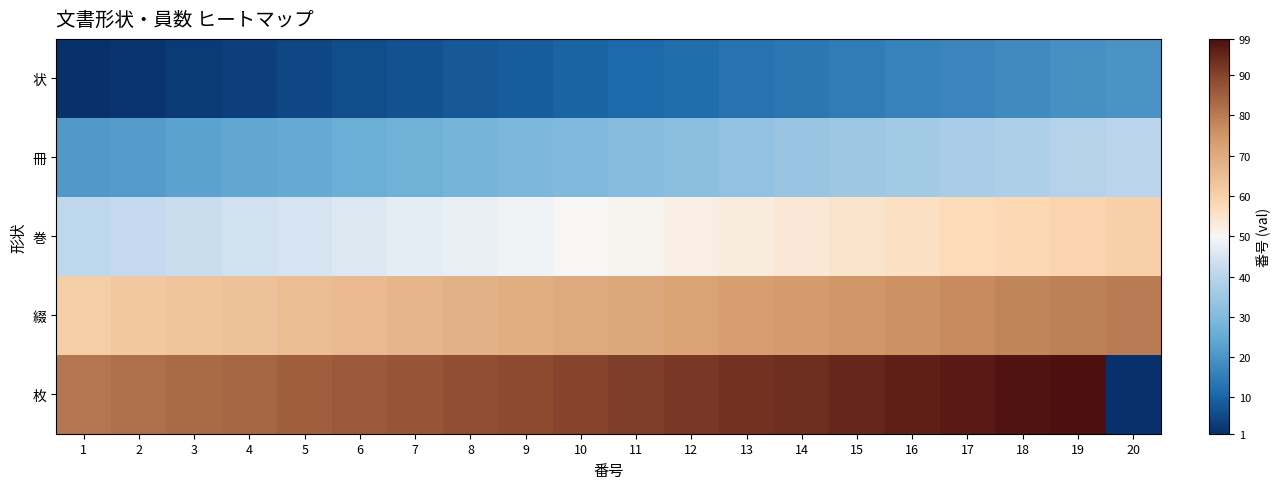

Reading left to right, extract all data points from this chart.

状: 1=1	2=2	3=3	4=4	5=5	6=6	7=7	8=8	9=9	10=10	11=11	12=12	13=13	14=14	15=15	16=16	17=17	18=18	19=19	20=20
冊: 1=21	2=22	3=23	4=24	5=25	6=26	7=27	8=28	9=29	10=30	11=31	12=32	13=33	14=34	15=35	16=36	17=37	18=38	19=39	20=40
巻: 1=41	2=42	3=43	4=44	5=45	6=46	7=47	8=48	9=49	10=50	11=51	12=52	13=53	14=54	15=55	16=56	17=57	18=58	19=59	20=60
綴: 1=61	2=62	3=63	4=64	5=65	6=66	7=67	8=68	9=69	10=70	11=71	12=72	13=73	14=74	15=75	16=76	17=77	18=78	19=79	20=80
枚: 1=81	2=82	3=83	4=84	5=85	6=86	7=87	8=88	9=89	10=90	11=91	12=92	13=93	14=94	15=95	16=96	17=97	18=98	19=99	20=1